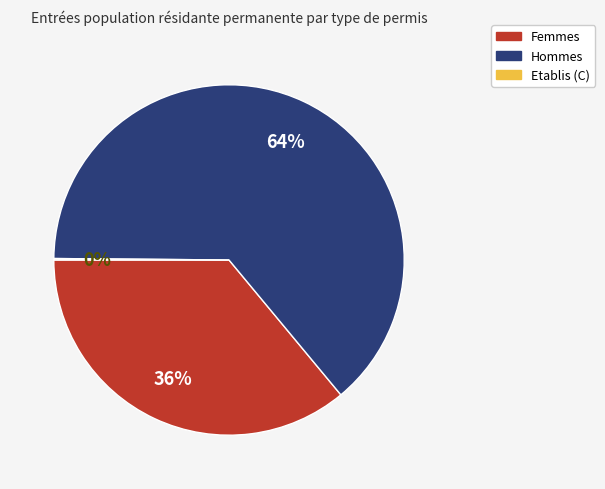

The Hommes slice represents 75% of the pie. True or false?

False